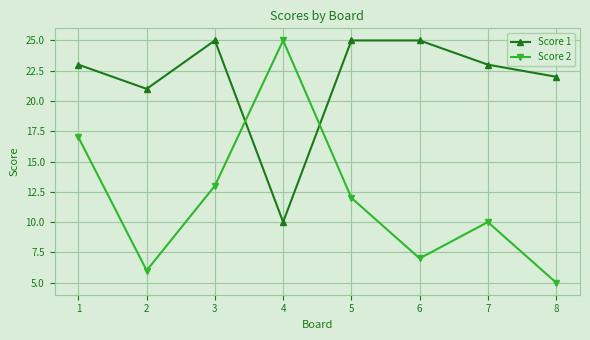

At 6, list the series in order from smallest to largest.

Score 2, Score 1